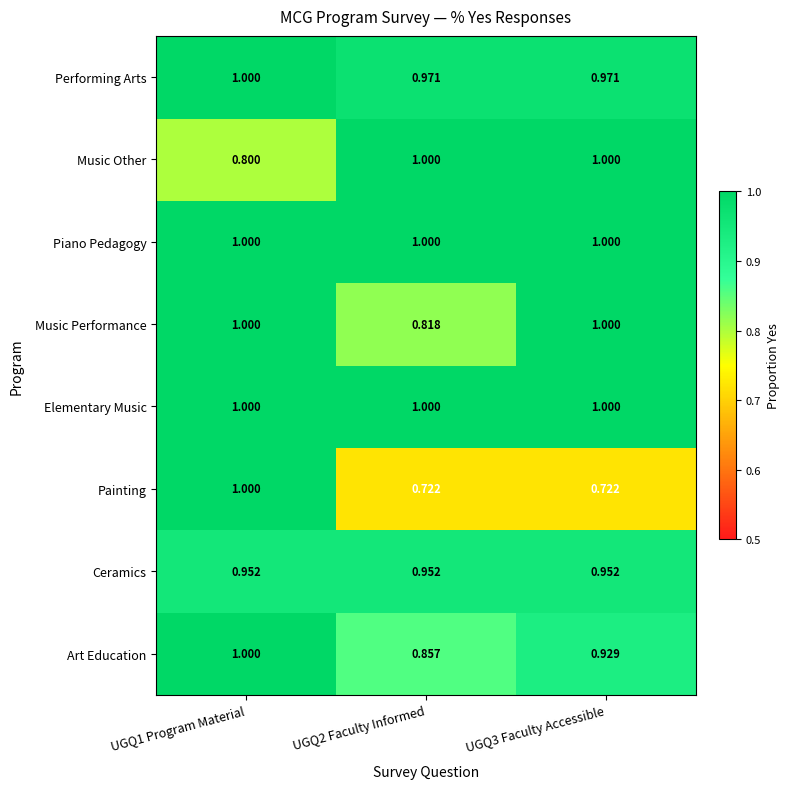

Between UGQ1 Program Material and UGQ2 Faculty Informed, which series saw the biggest shift?

Painting